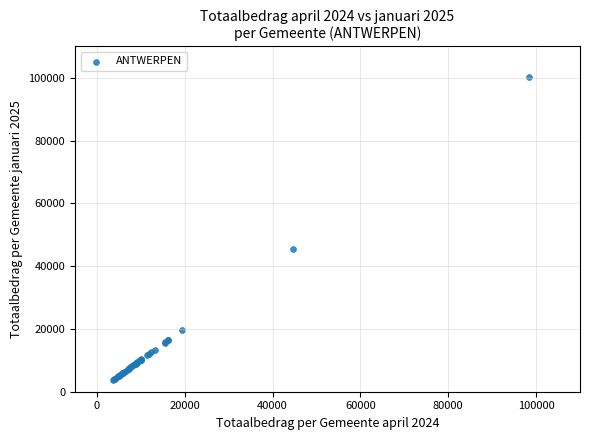

What Y value in the scatter plot is closest to 51991?

45542.1